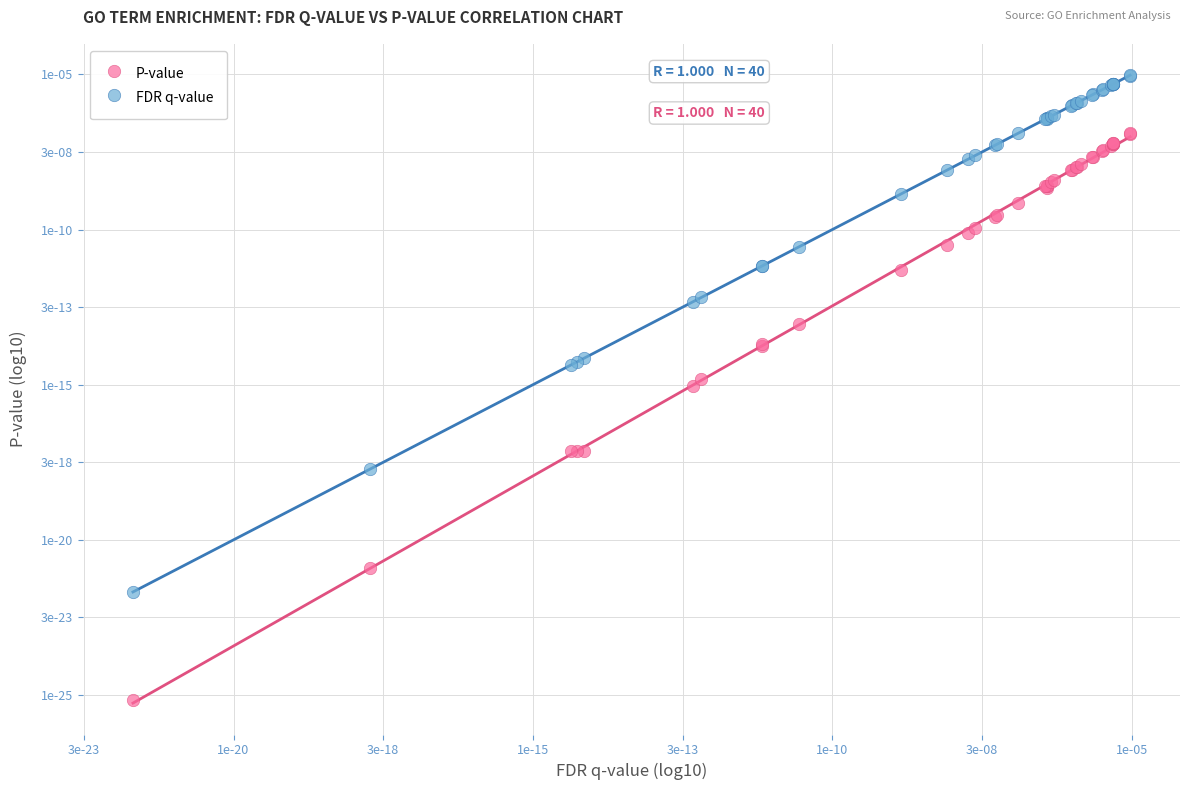

Which series contains the lowest Y value?

P-value